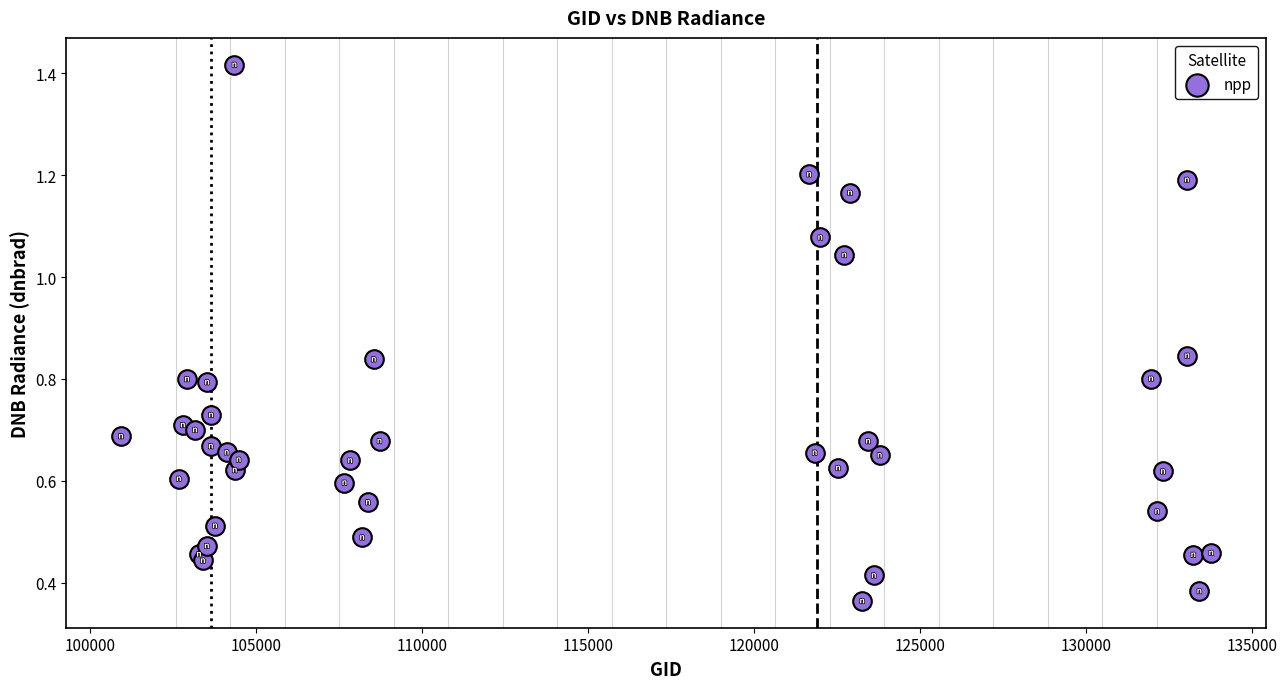

What is the range of X values (max minus min)?

32832.0